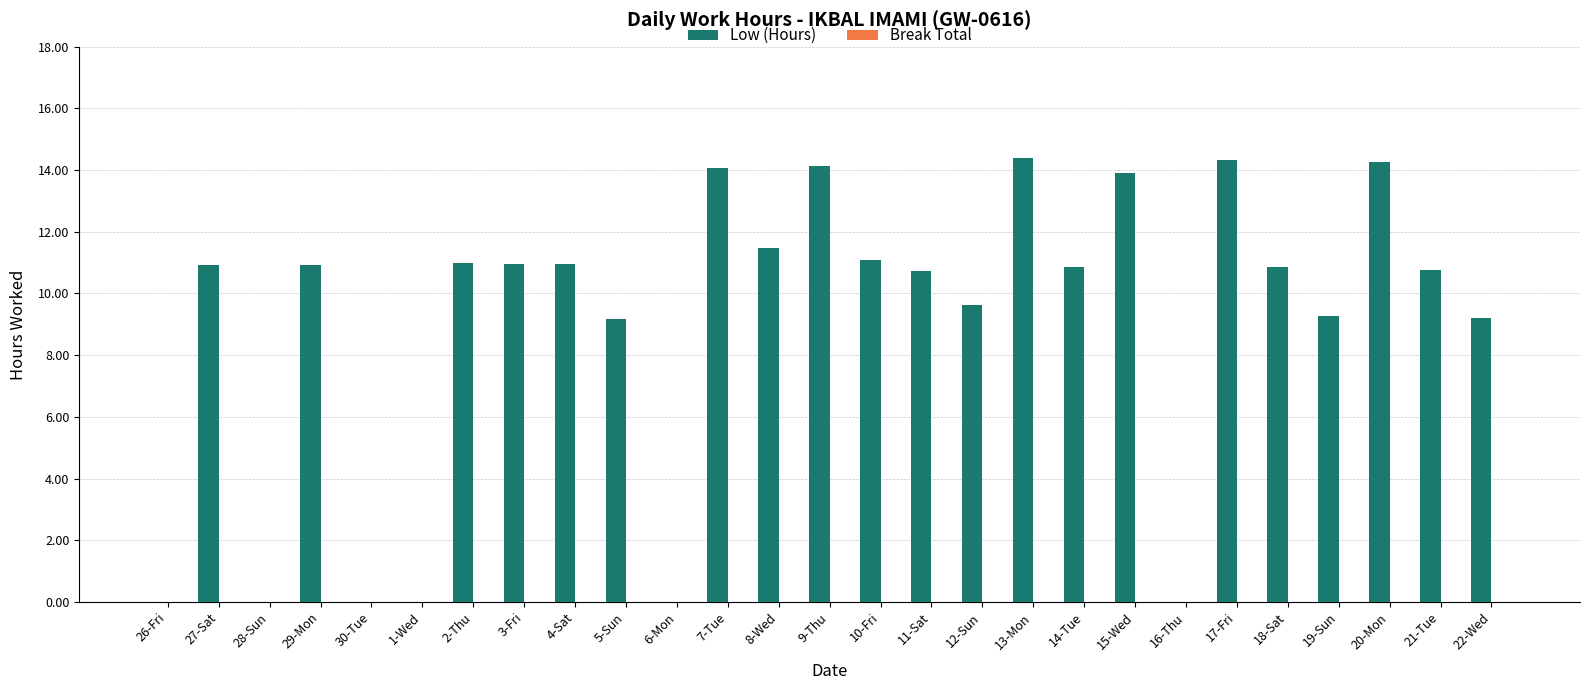

True or false: the data shows 0.0 at 16-Thu.

True